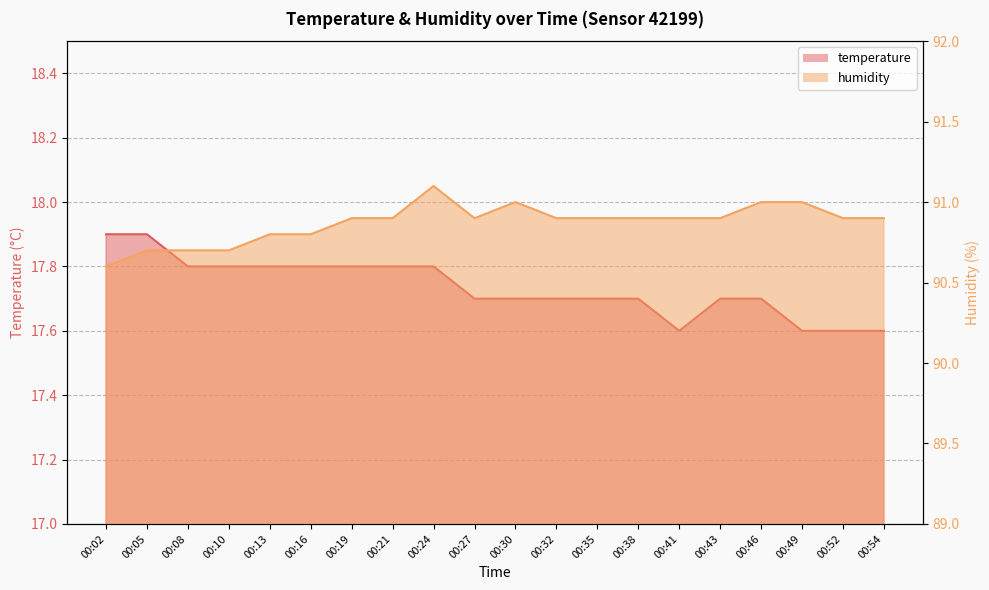

What is the maximum value shown in the chart?

91.1